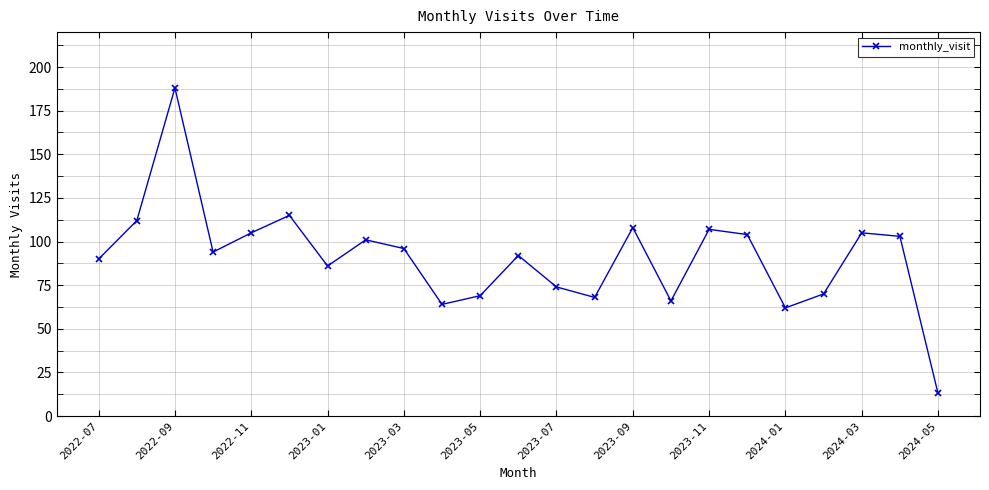

Reading left to right, list all the values displayed in this chart.

90	112	188	94	105	115	86	101	96	64	69	92	74	68	108	66	107	104	62	70	105	103	13